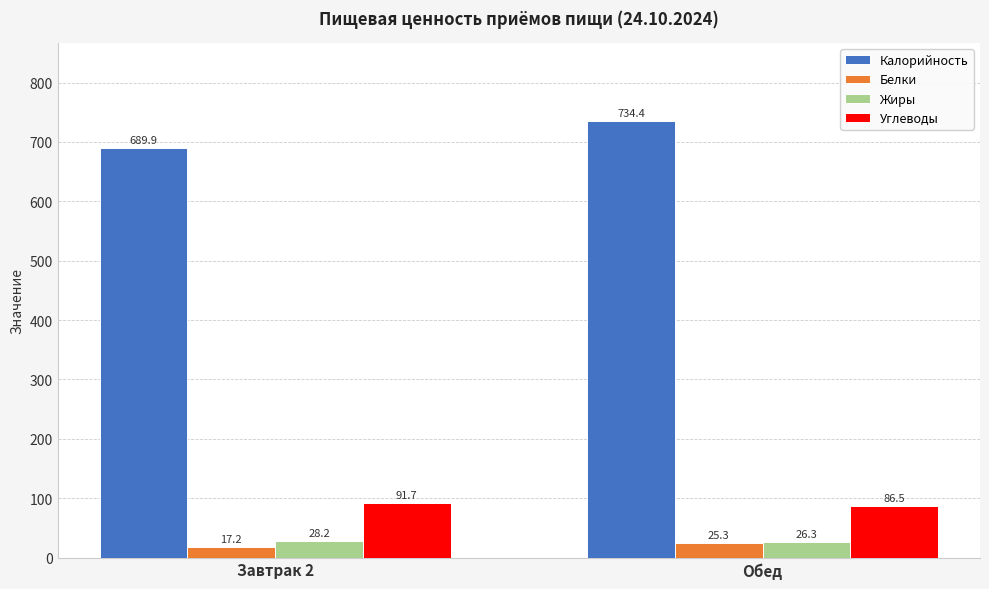

What is the label of the 2nd bar from the right?

Завтрак 2